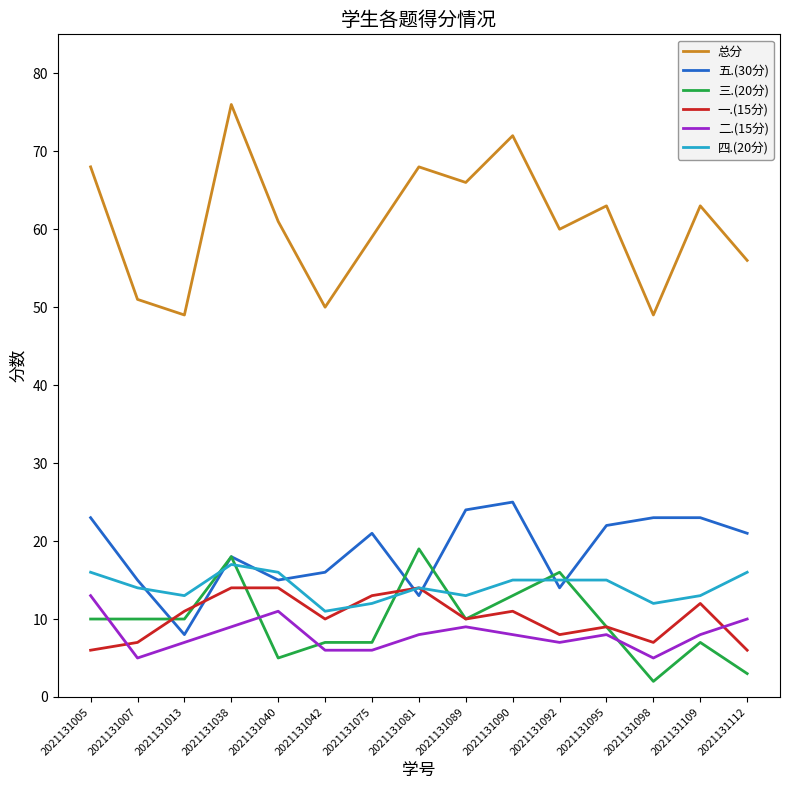

Reading right to left, list all the values displayed in this chart.

总分: 56	63	49	63	60	72	66	68	59	50	61	76	49	51	68
五.(30分): 21	23	23	22	14	25	24	13	21	16	15	18	8	15	23
三.(20分): 3	7	2	9	16	13	10	19	7	7	5	18	10	10	10
一.(15分): 6	12	7	9	8	11	10	14	13	10	14	14	11	7	6
二.(15分): 10	8	5	8	7	8	9	8	6	6	11	9	7	5	13
四.(20分): 16	13	12	15	15	15	13	14	12	11	16	17	13	14	16